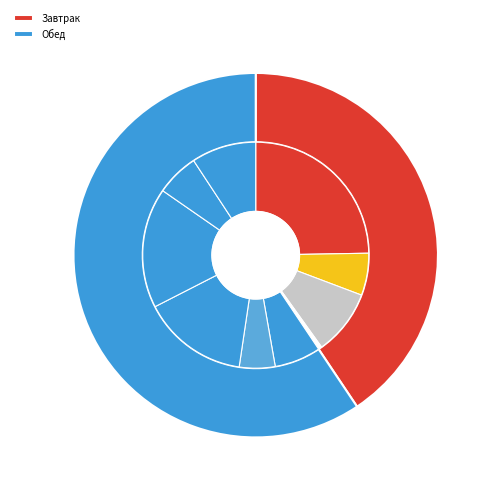

True or false: запеканка картофельная с мясом птицы accounts for 25% of the total.

True